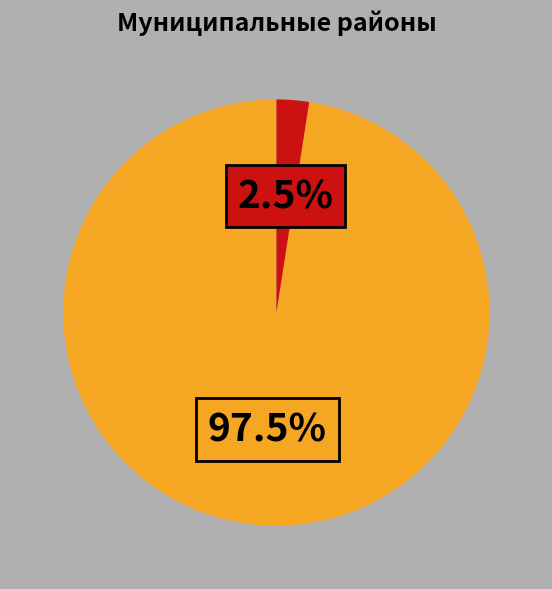

Does any single category account for the majority?

Yes